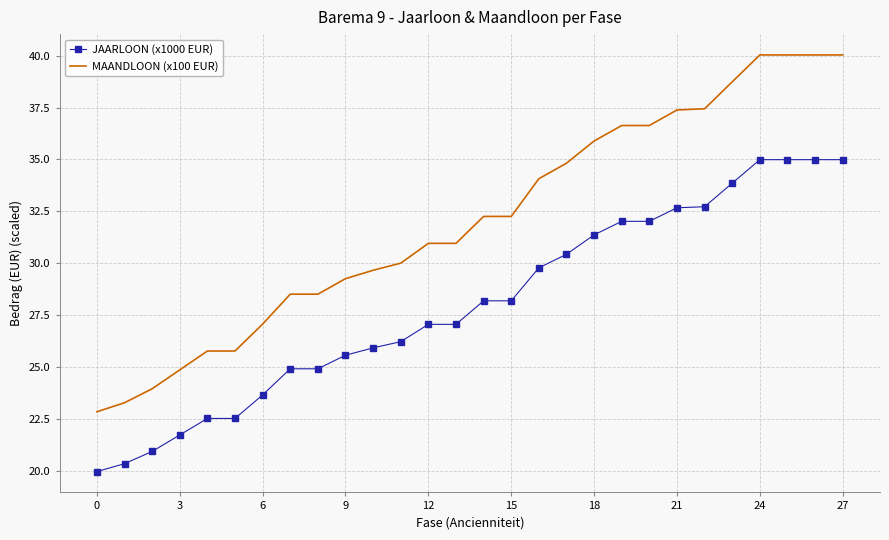

Rank the series by their maximum value, from highest to lowest.

MAANDLOON (x100 EUR), JAARLOON (x1000 EUR)